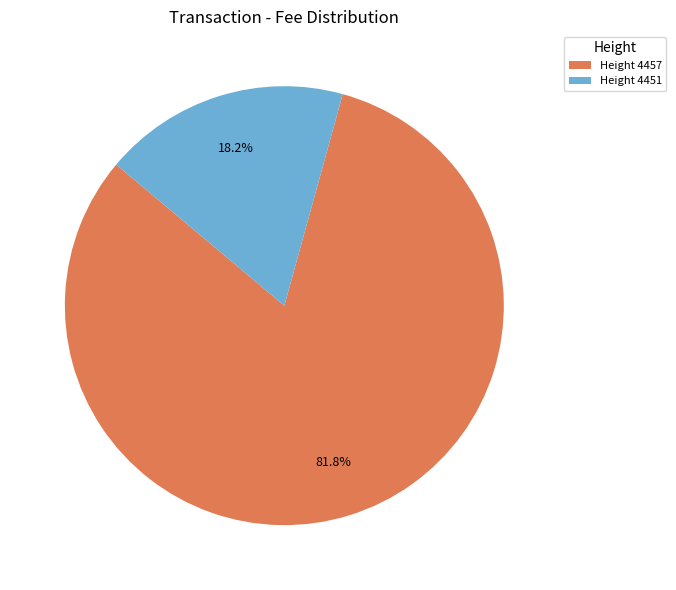

To the nearest percent, what is the average slice percentage?

50%